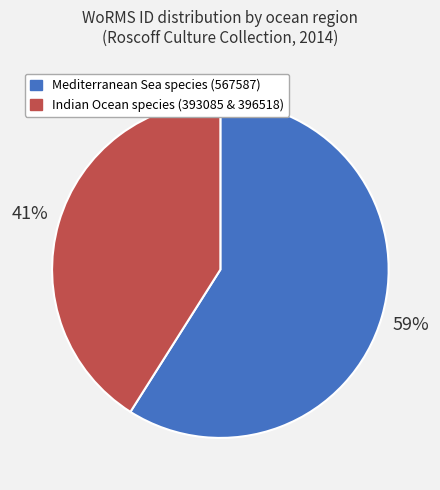

Which category has the smallest portion of the pie?

Indian Ocean species (393085 & 396518)